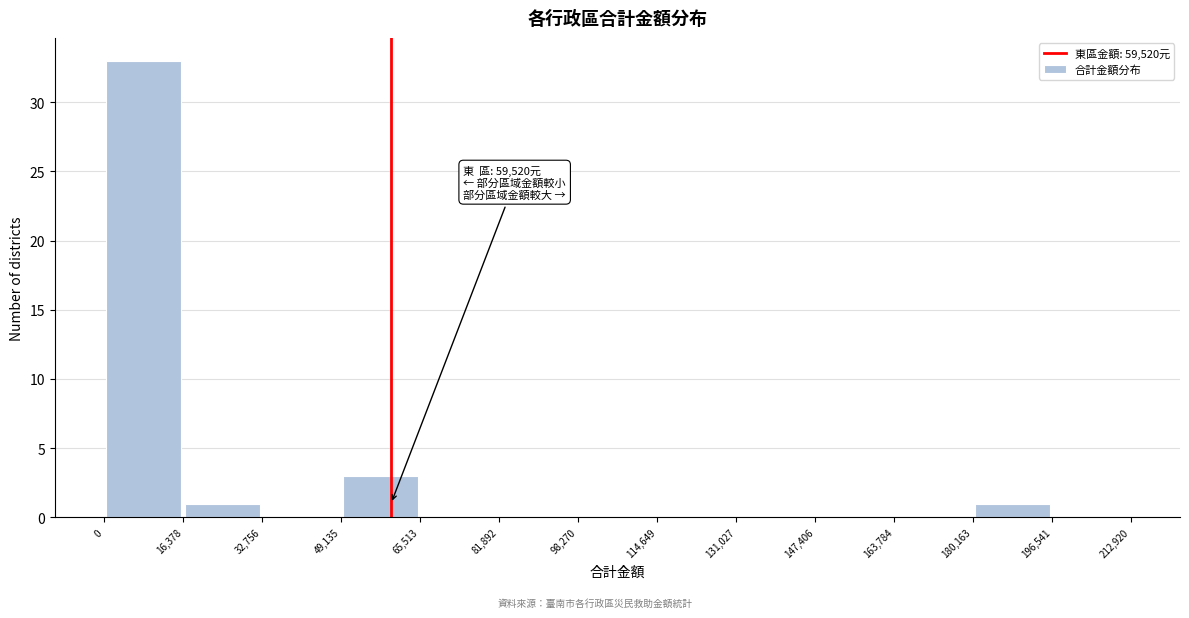

Which range on the x-axis has the tallest bar?

0 to 16,378